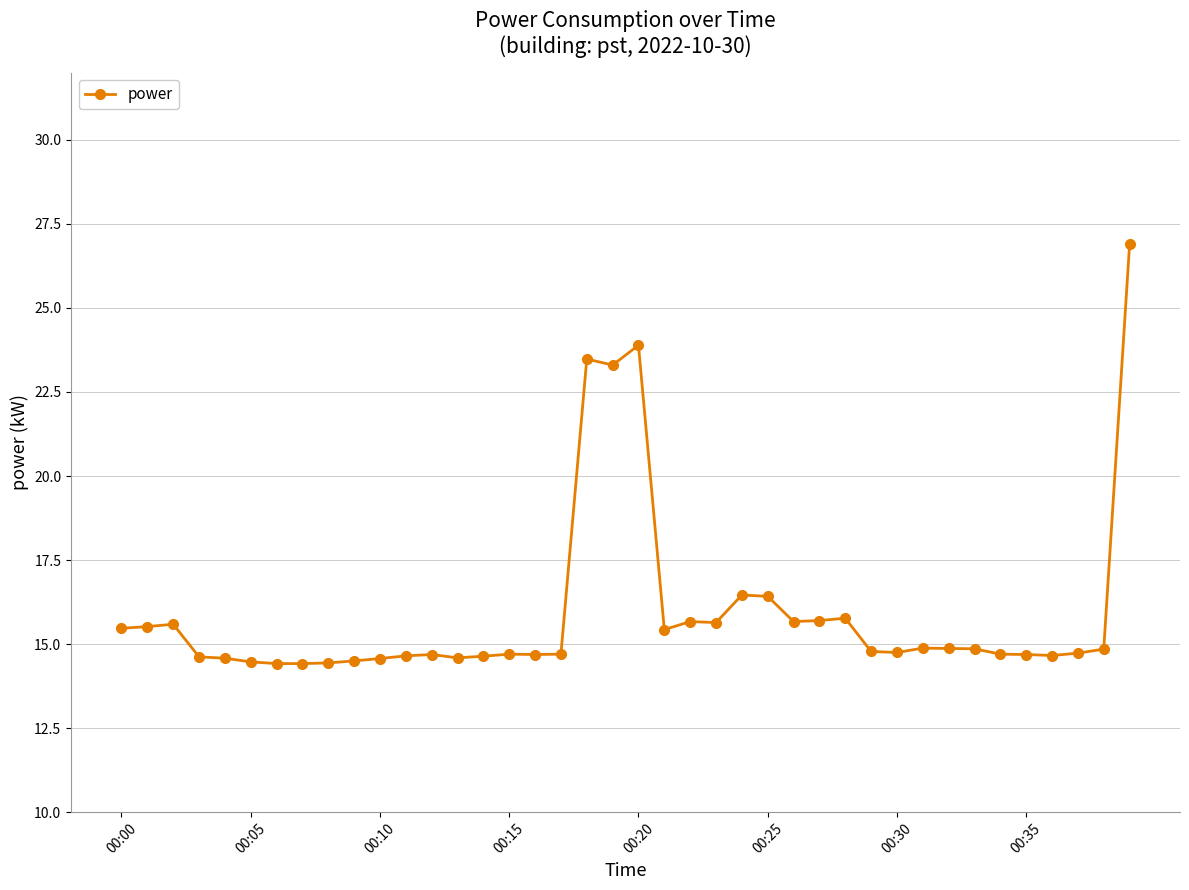

What is the value of the 31st point from the left?

14.8